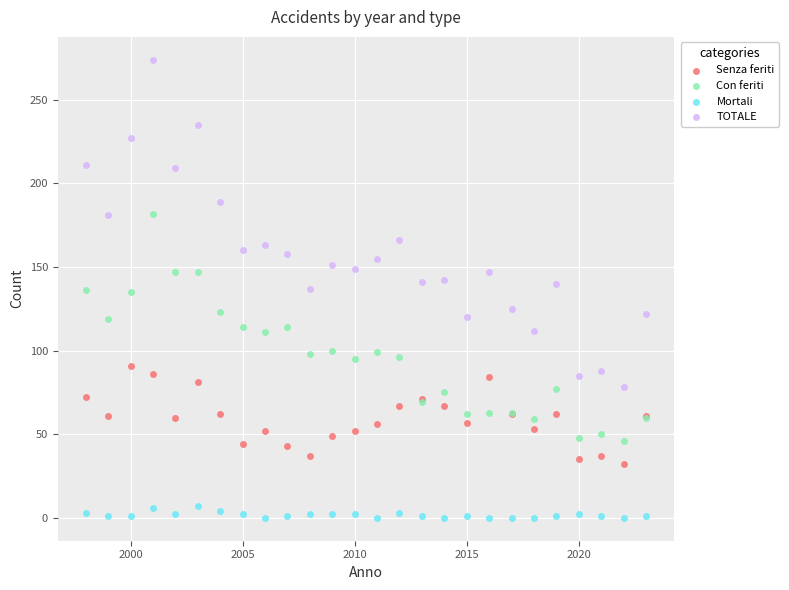

Which series reaches the minimum Y coordinate?

Mortali